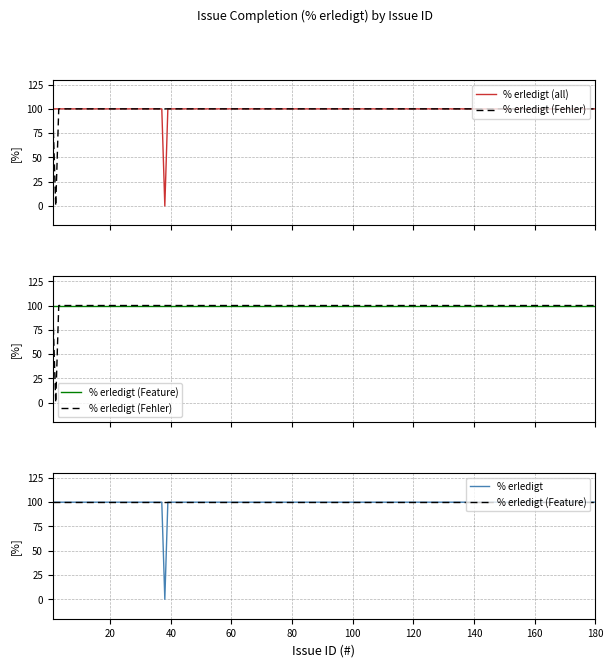

The % erledigt series shows 143 at 21. True or false?

False